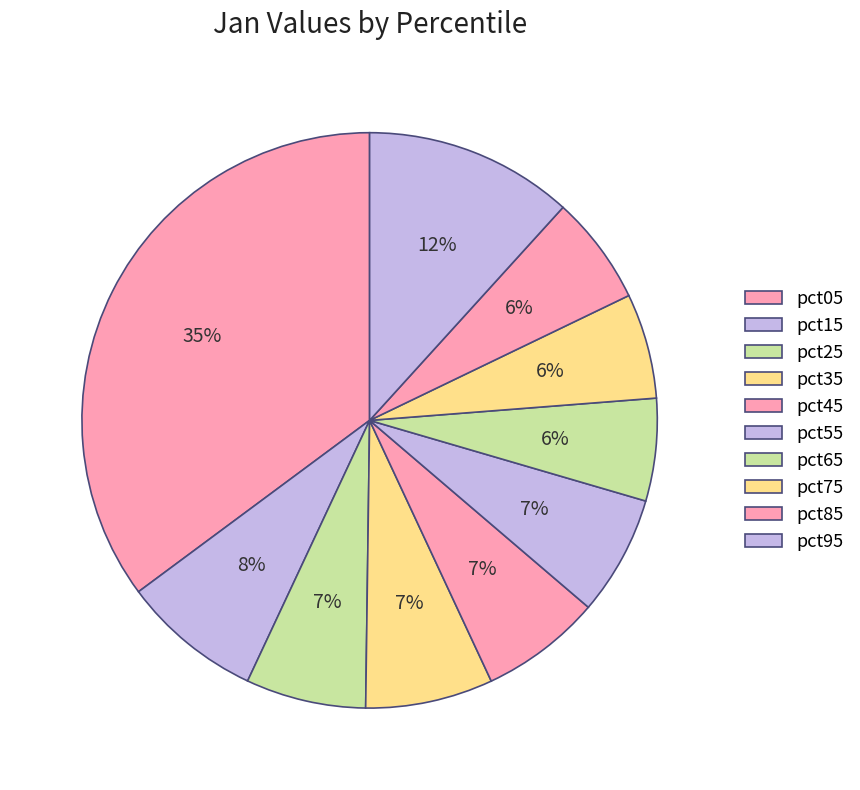

To the nearest percent, what is the difference between the pct55 and pct95 slice percentages?

5%